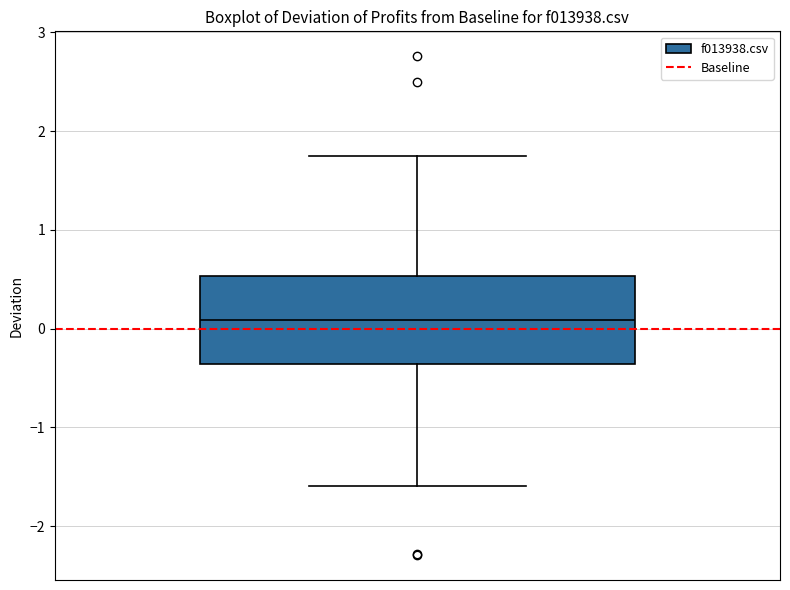

Read this box plot against the y-axis: the position of the median line, the range covered by the box, and the ends of both whiskers. The values are not printed on the chart, so give them approximately, as read against the axis.

median 0.1, box -0.4 to 0.5, whiskers -1.6 to 1.8